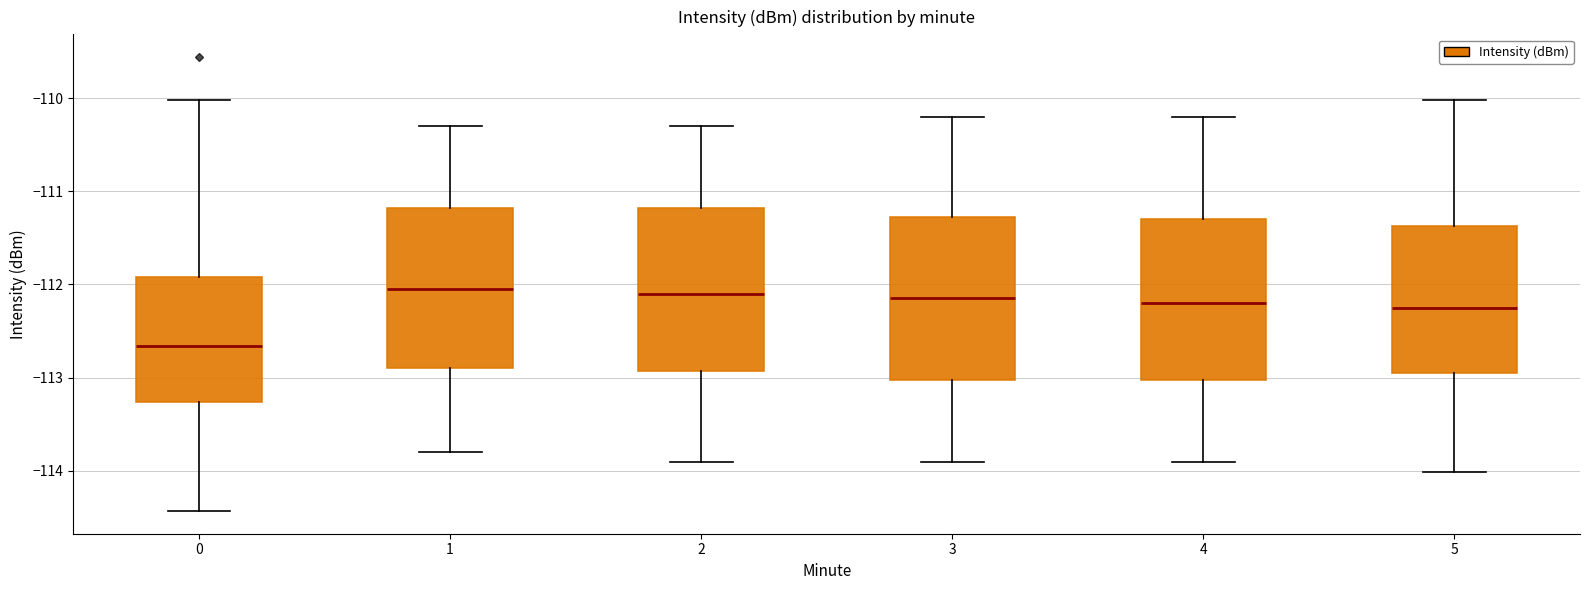

Where is the upper edge of the box at x = 2 on the y-axis? The values are not printed on the chart, so give them approximately, as read against the axis.

-111.2